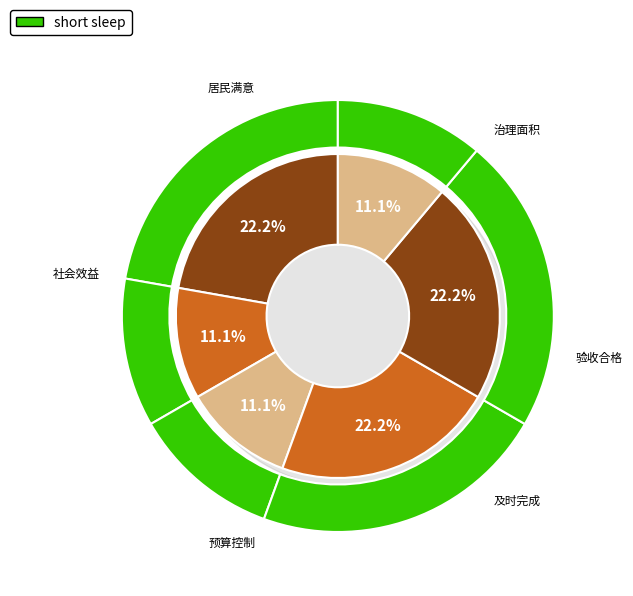

To the nearest percent, what is the average slice percentage?

17%